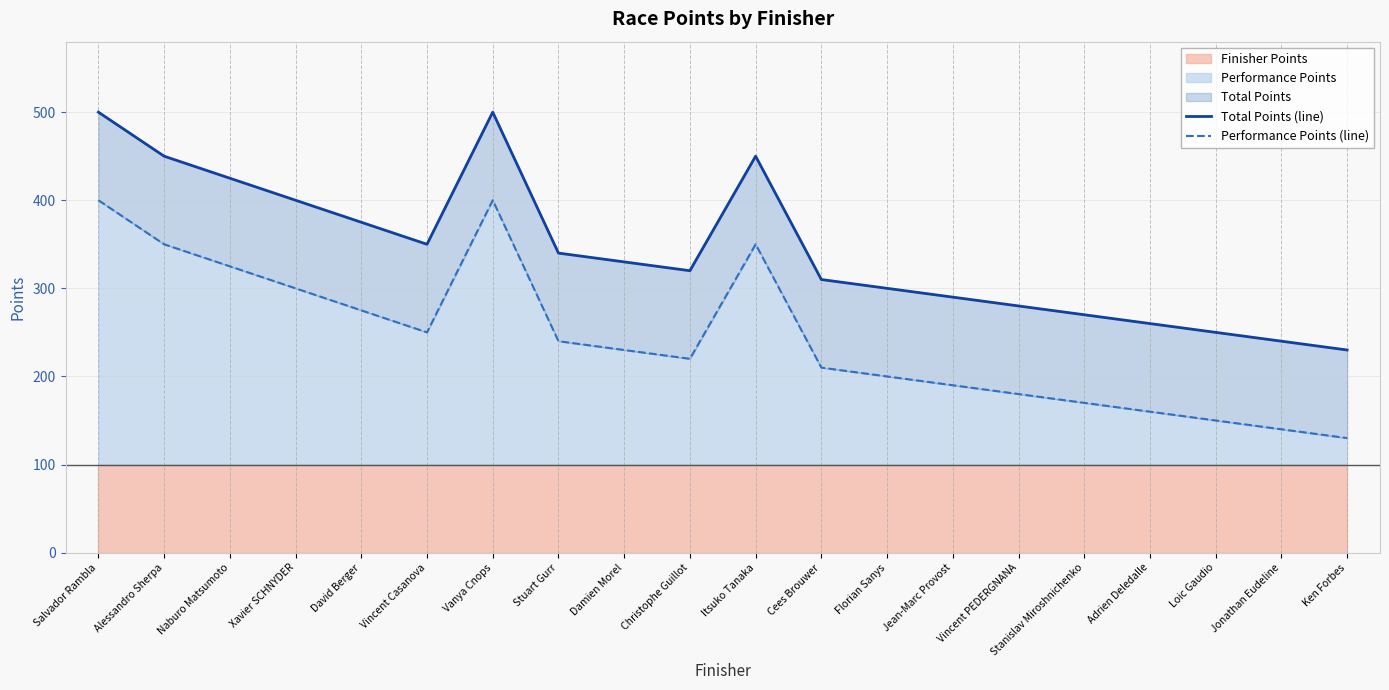

Rank the series at Adrien Deledalle from lowest to highest value.

Performance Points (line), Total Points (line)